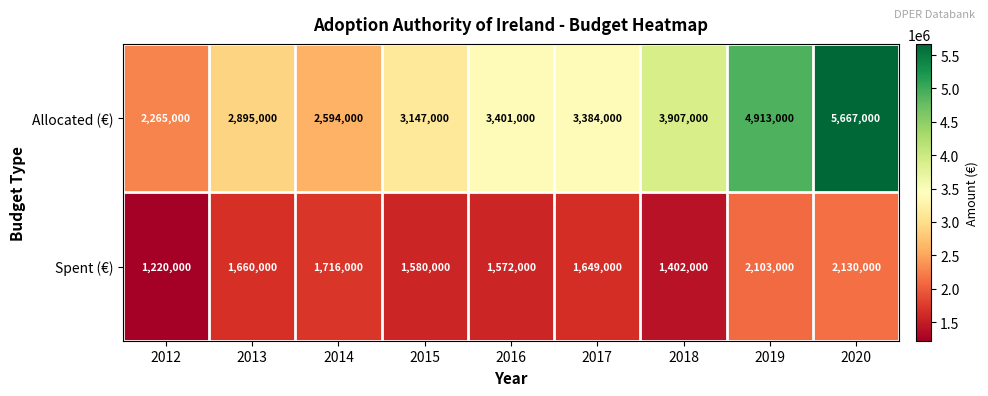

What is the difference between the maximum and minimum values in the Spent (€) series?

910000